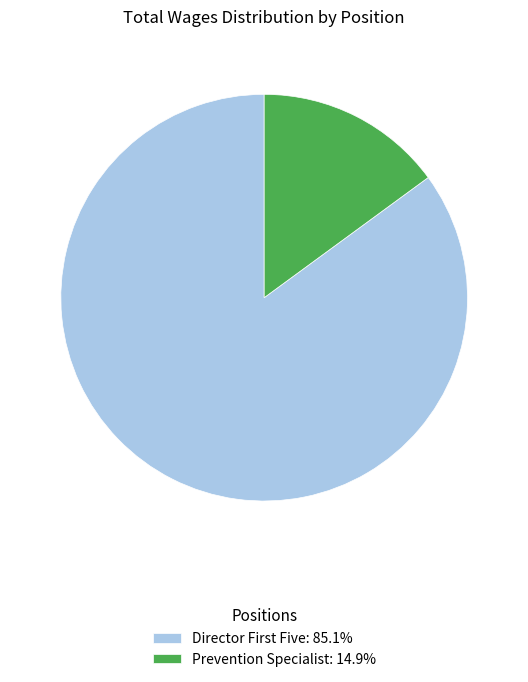

How many slices are in this pie chart?

2